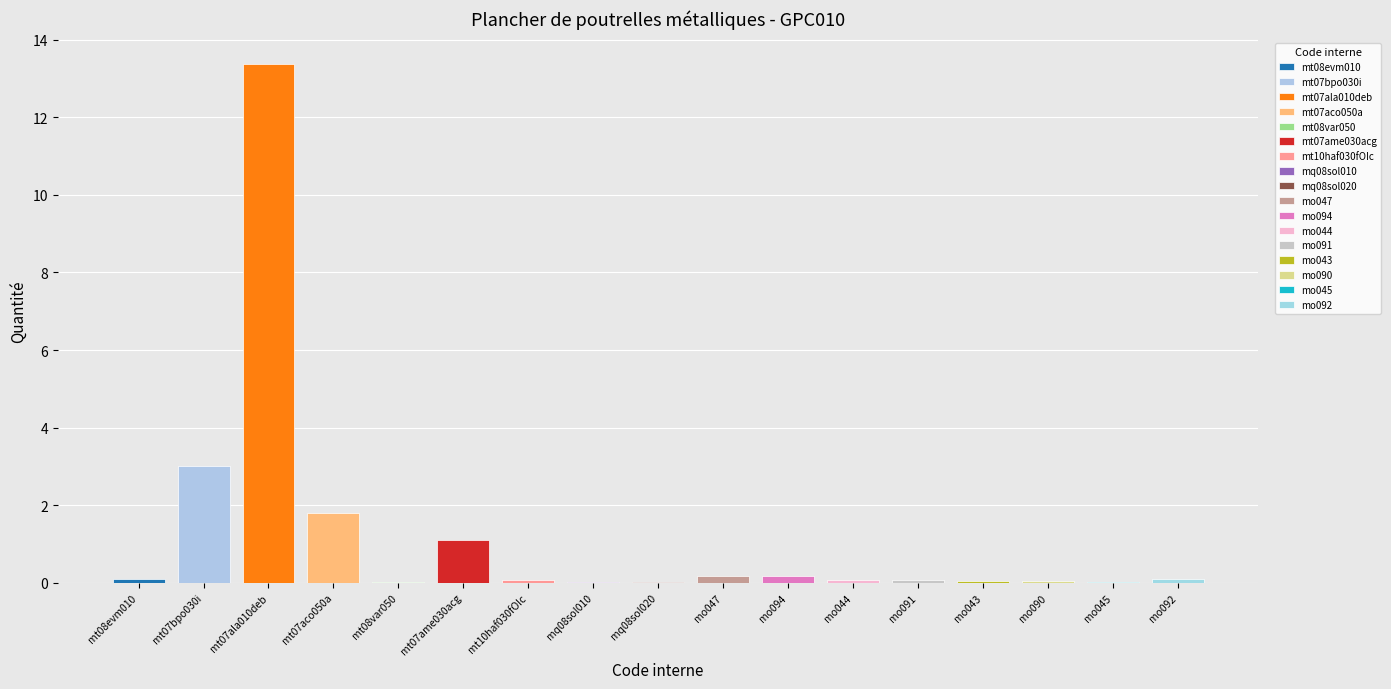

What is the label of the 7th bar from the left?

mt10haf030fOIc